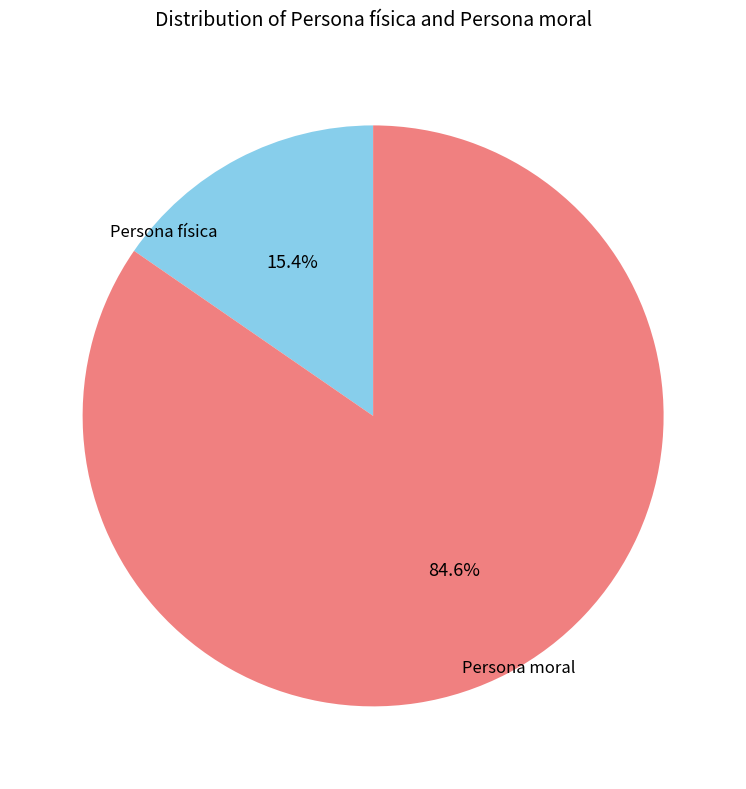

Is there any slice that represents more than half of the pie?

Yes